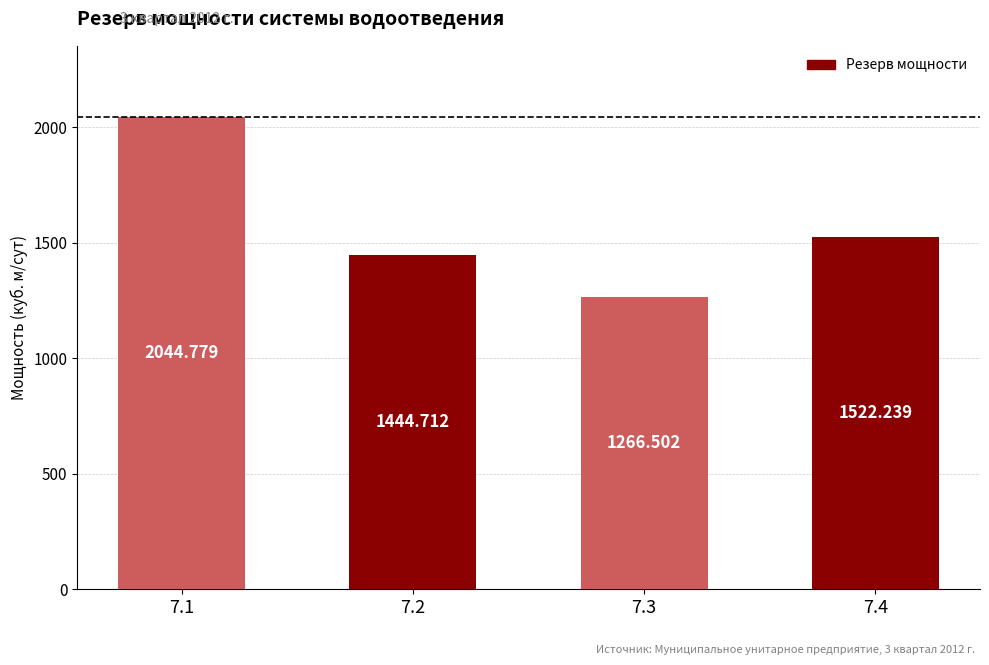

What is the difference between the values at 7.4 and 7.2?

77.5